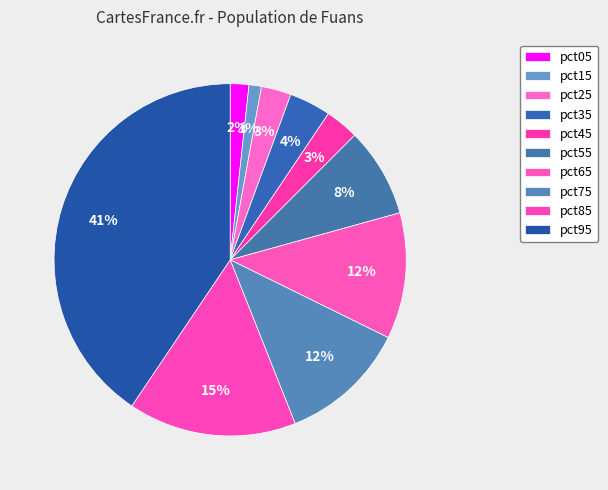

Is it true that pct55 is 8% of the pie?

True